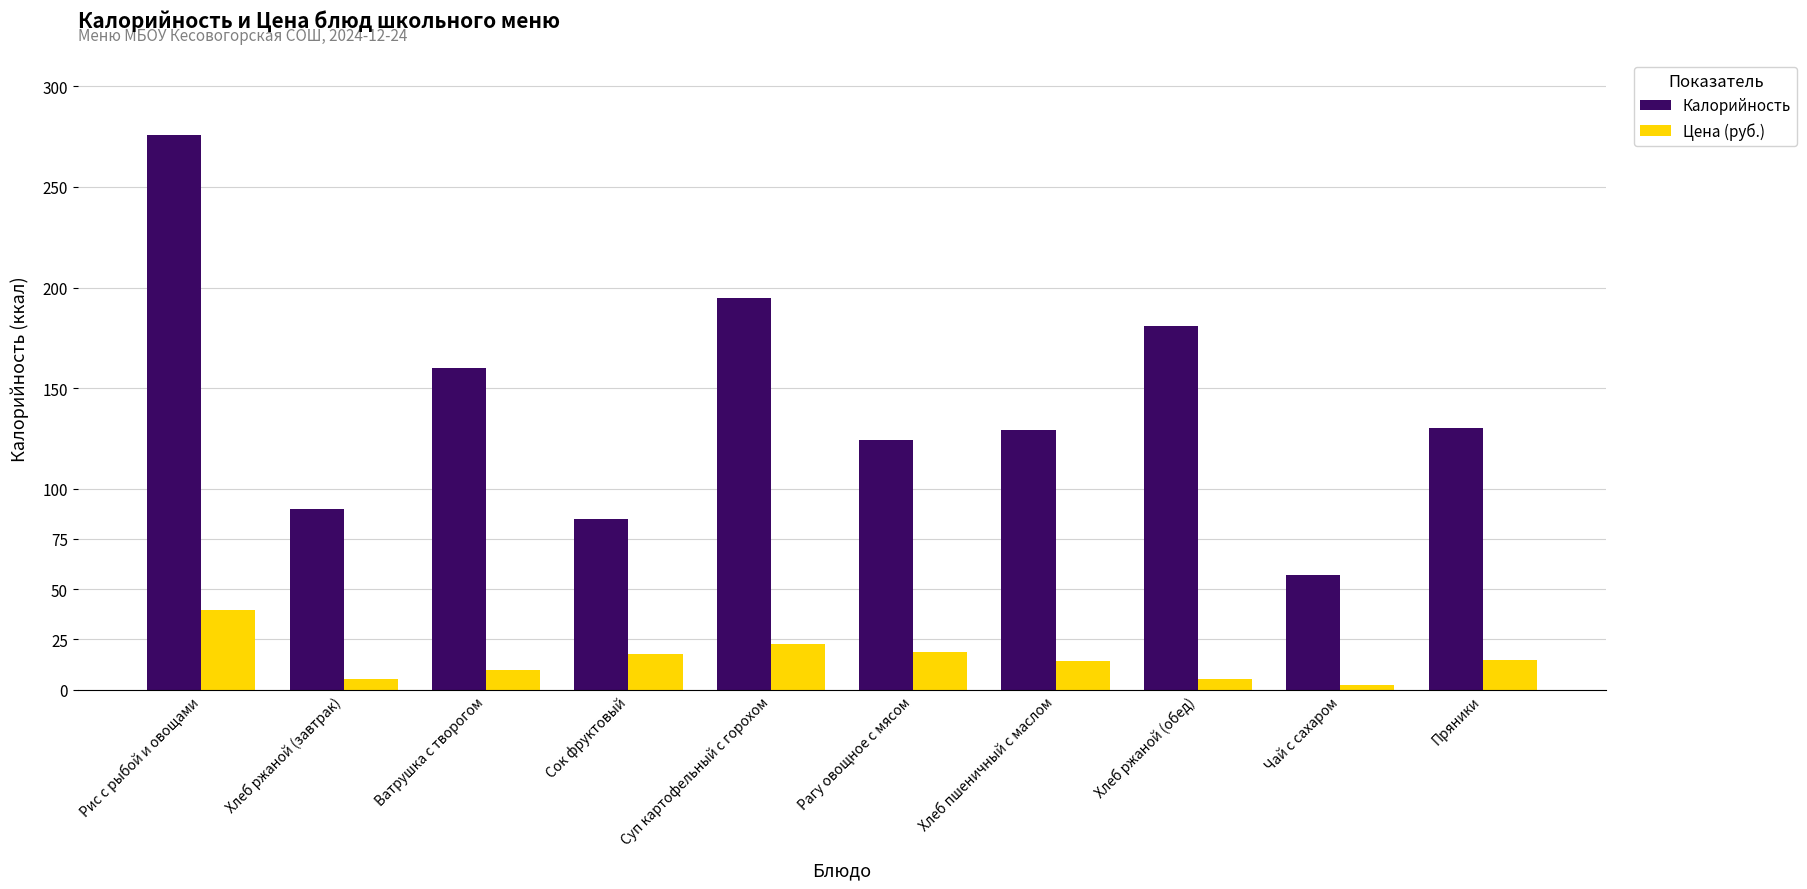

What is the difference between the highest and lowest values at Сок фруктовый?

67.0